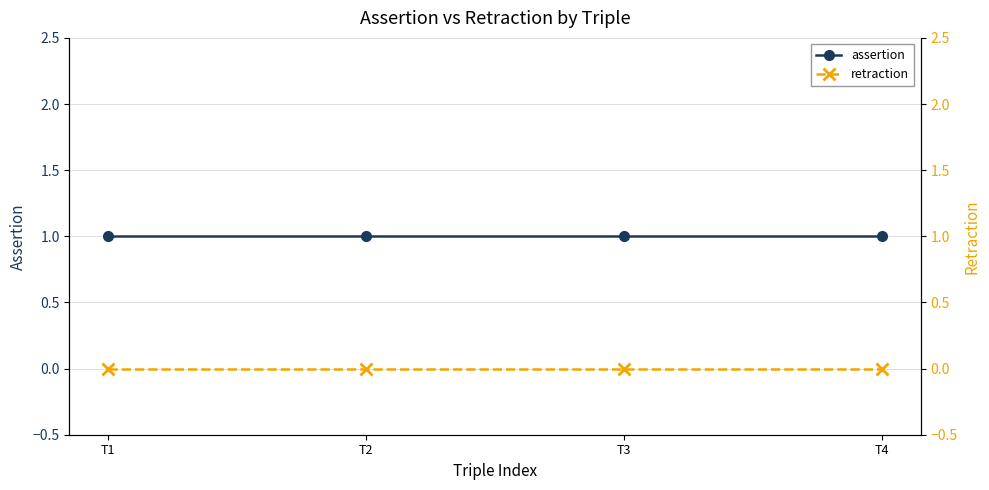

Which label corresponds to the smallest value in the chart?

T1